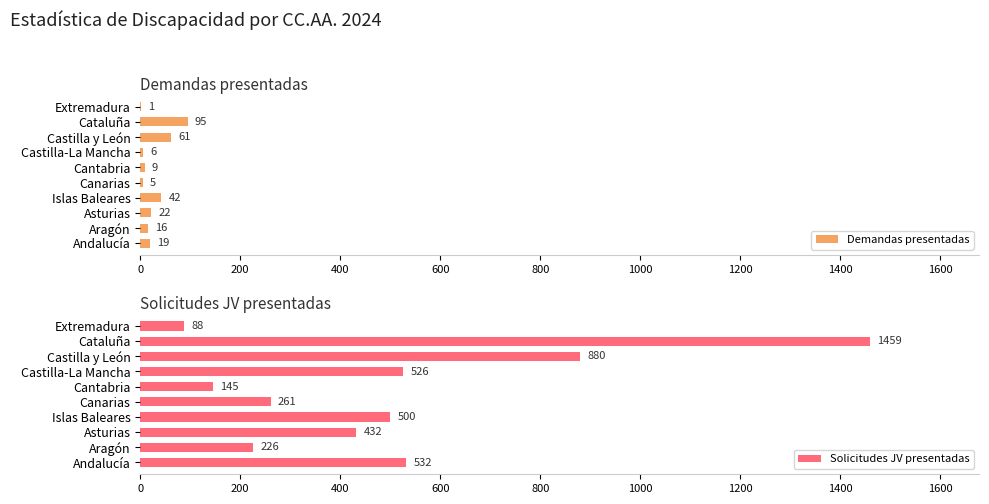

What is the maximum value shown in the chart?

1459